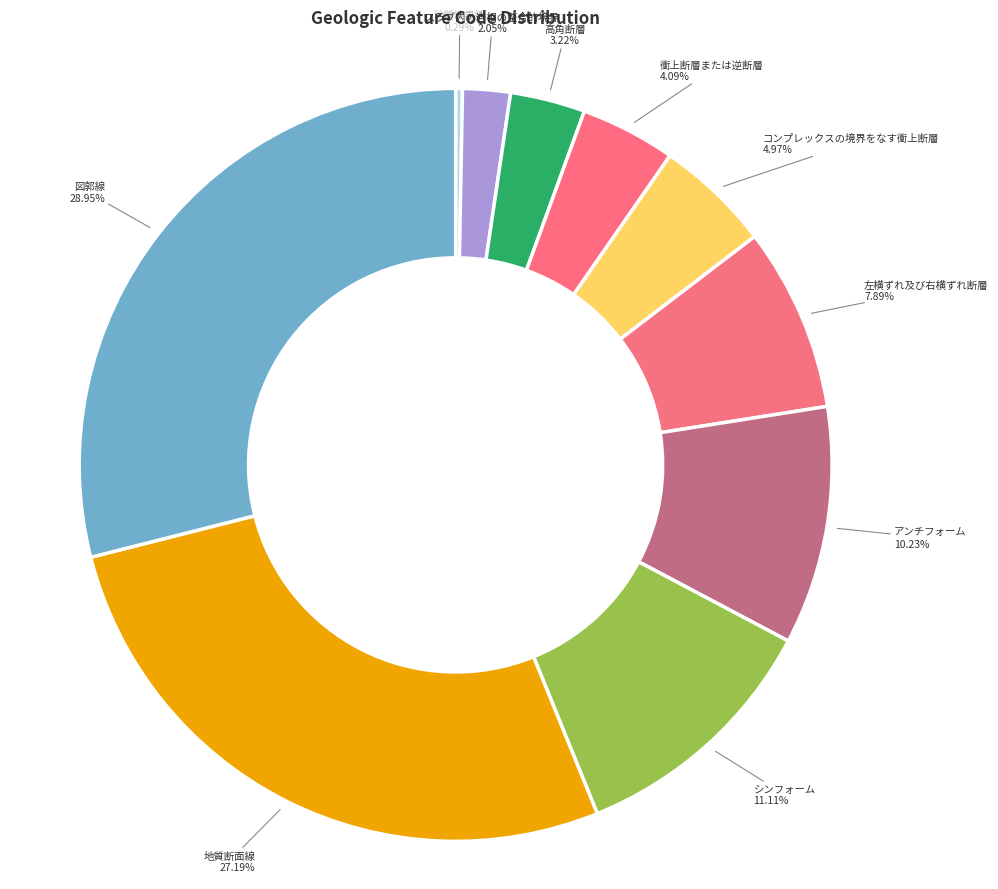

Is there any slice that represents more than half of the pie?

No